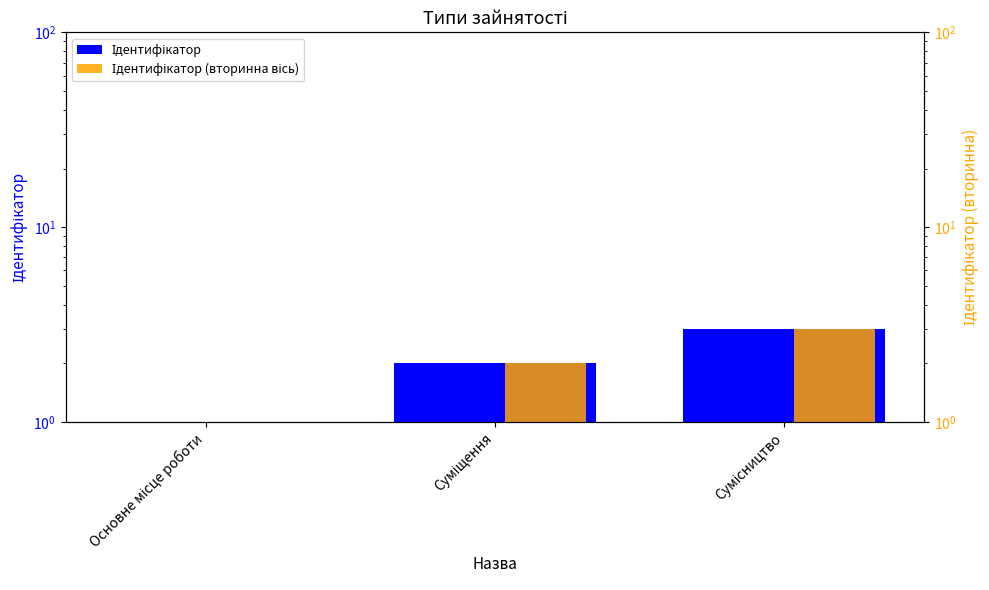

Does the chart contain any negative values?

No